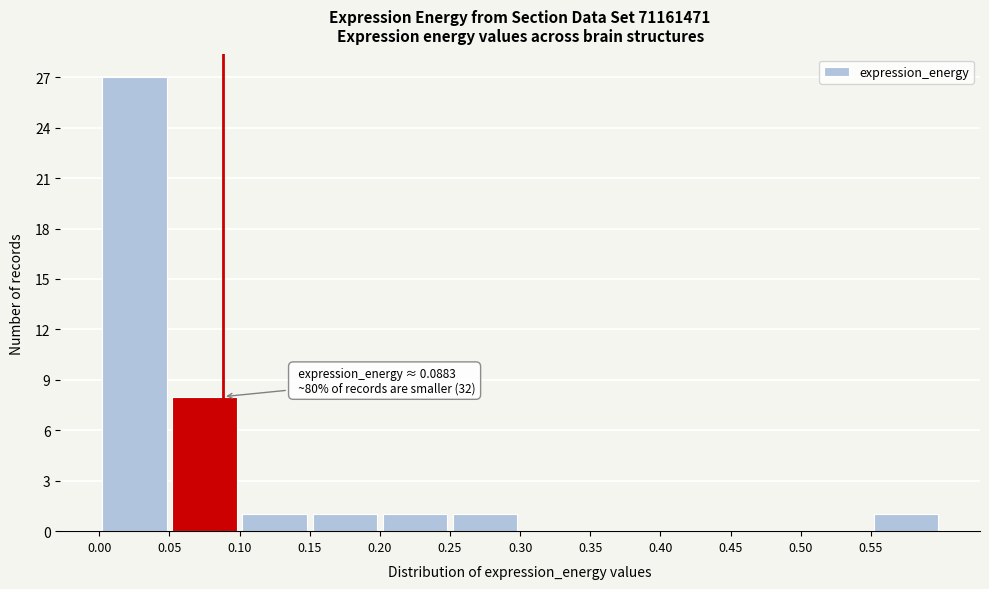

Which range on the x-axis has the tallest bar?

0.00 to 0.05